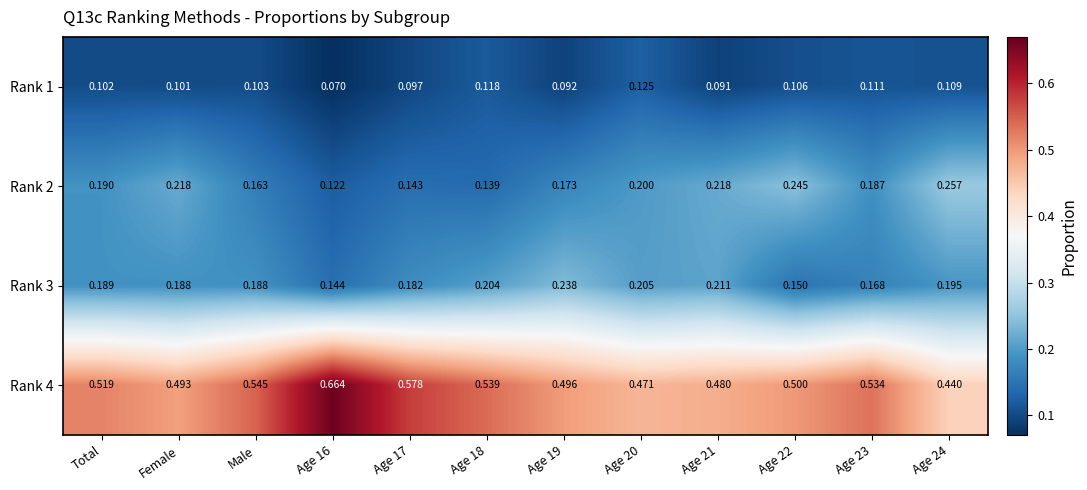

Is the value of Rank 3 at Total greater than the value of Rank 4 at Age 21?

No